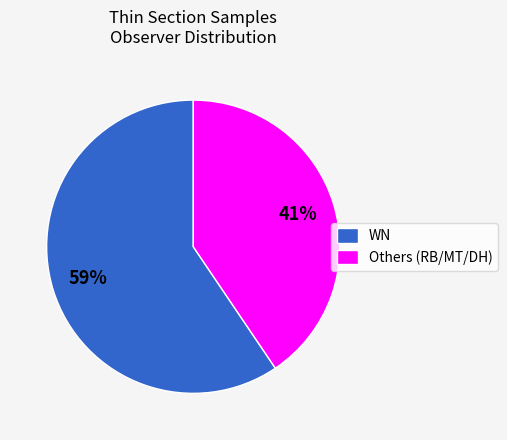

Rank the categories by value from lowest to highest.

Others (RB/MT/DH), WN